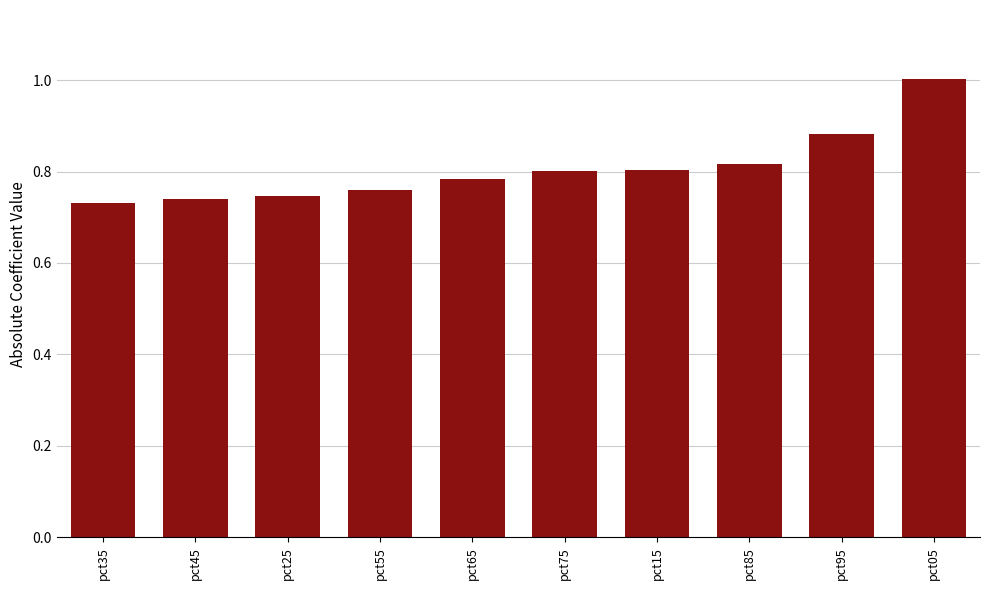

How many bars are there in total?

10